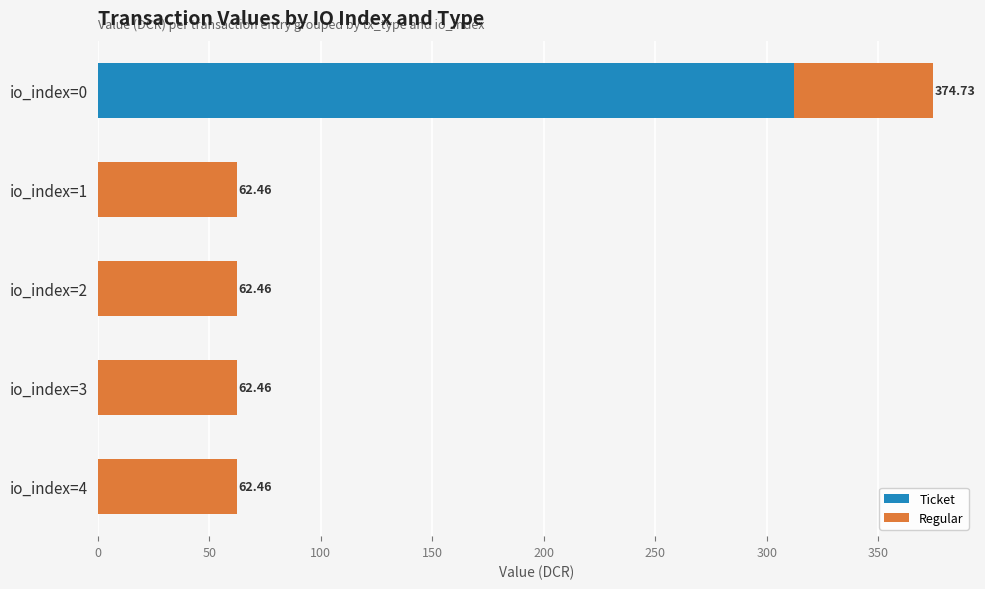

At which category is the sum across all series the highest?

io_index=0